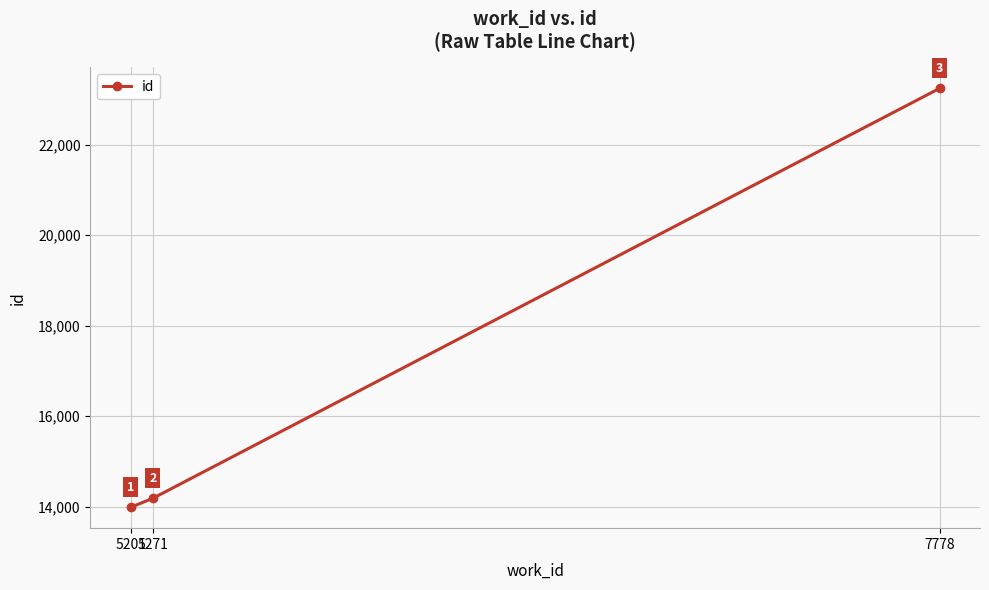

Between 5271 and 5201, which is larger?

5271